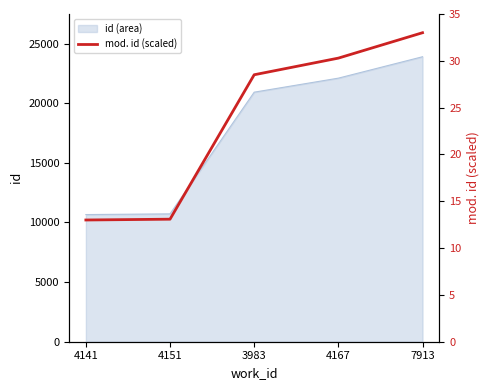

Reading left to right, what are all the values shown in this chart?

4141=13.0	4151=13.1	3983=28.5	4167=30.3	7913=33.0